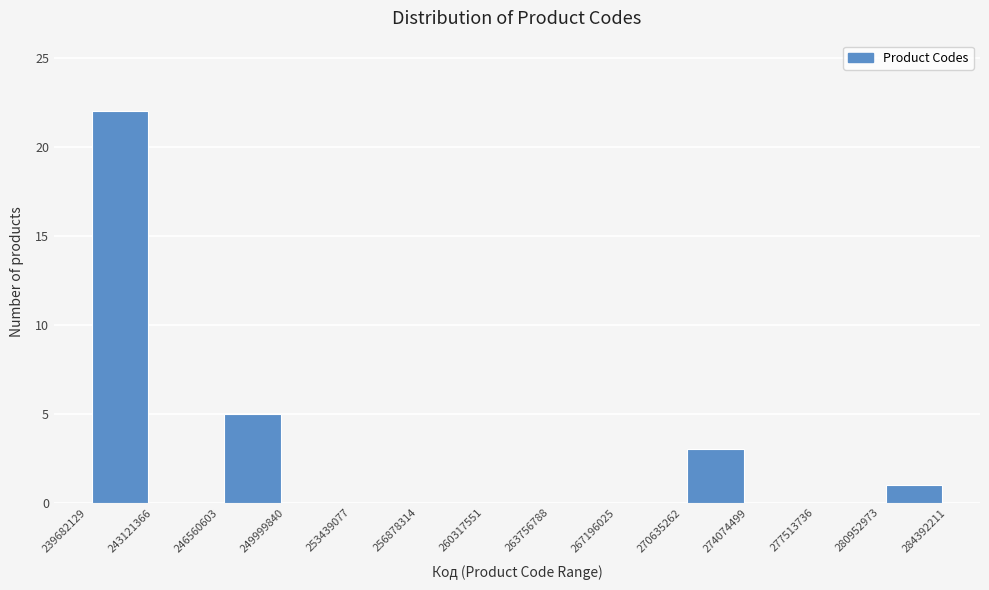

How tall is the bar that spans 270635262 to 274074499 on the x-axis? The values are not printed on the chart, so give them approximately, as read against the axis.

3